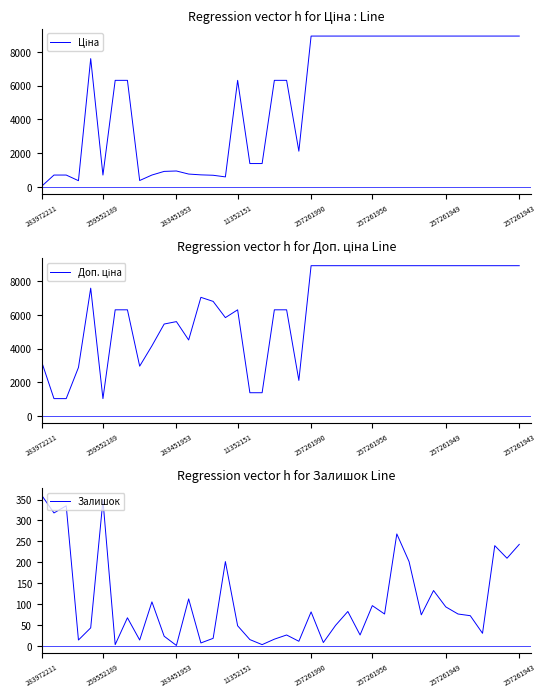

True or false: Залишок has a value of 2 at 283451953.

True